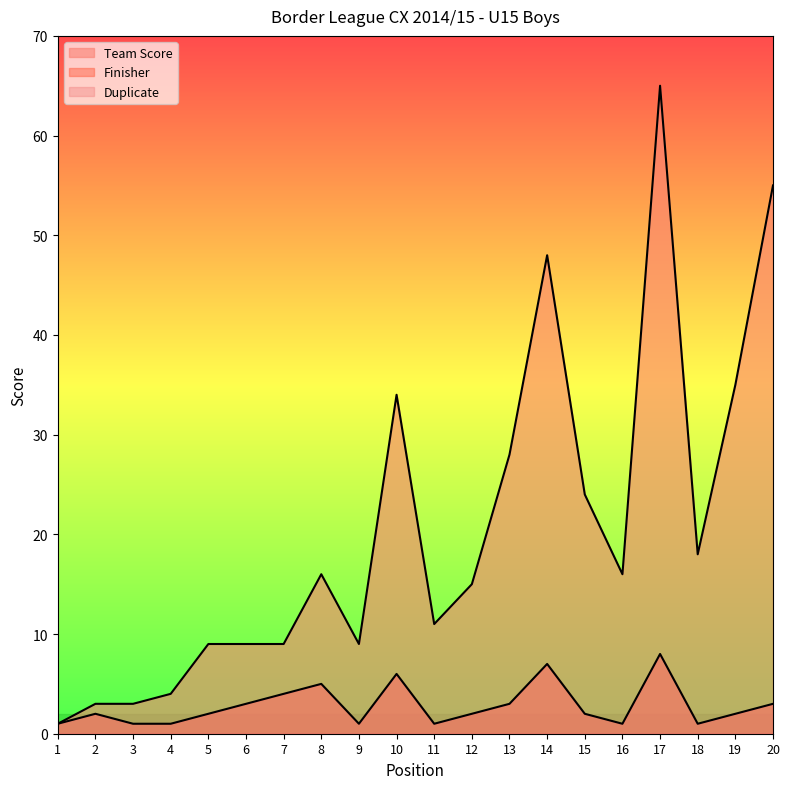

True or false: Team Score and Finisher intersect in this chart.

False